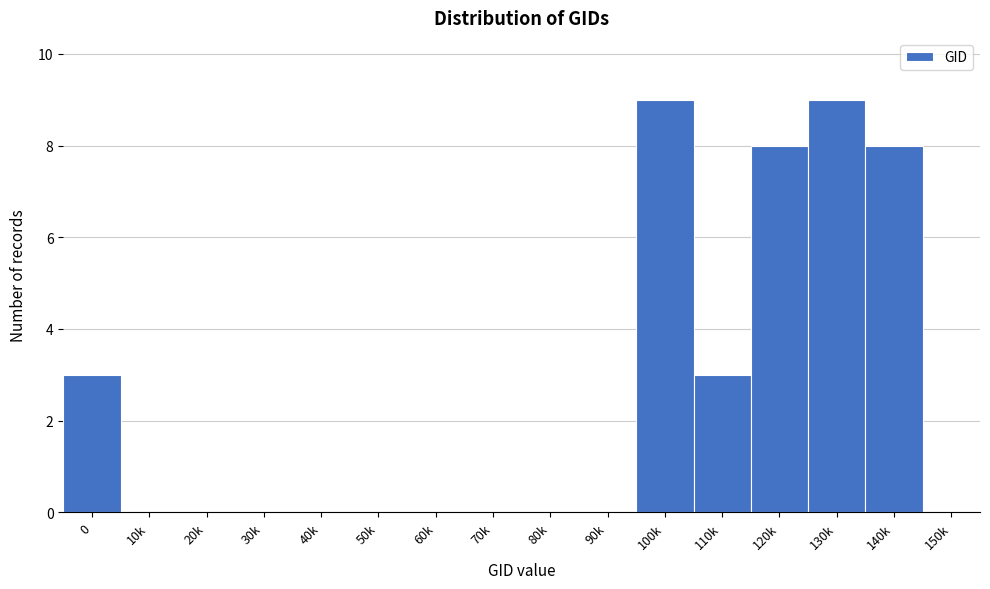

Reading left to right, transcribe all the data shown in this chart.

0=3	10k=0	20k=0	30k=0	40k=0	50k=0	60k=0	70k=0	80k=0	90k=0	100k=9	110k=3	120k=8	130k=9	140k=8	150k=0